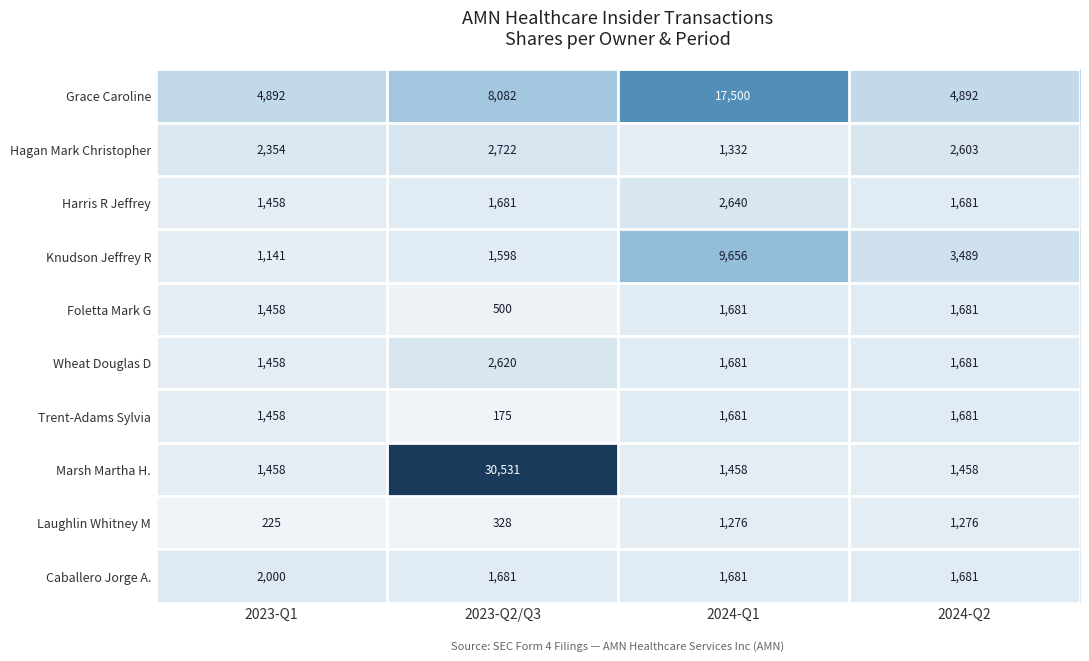

What value does the Harris R Jeffrey series have at 2024-Q2, to the nearest 50?

1700